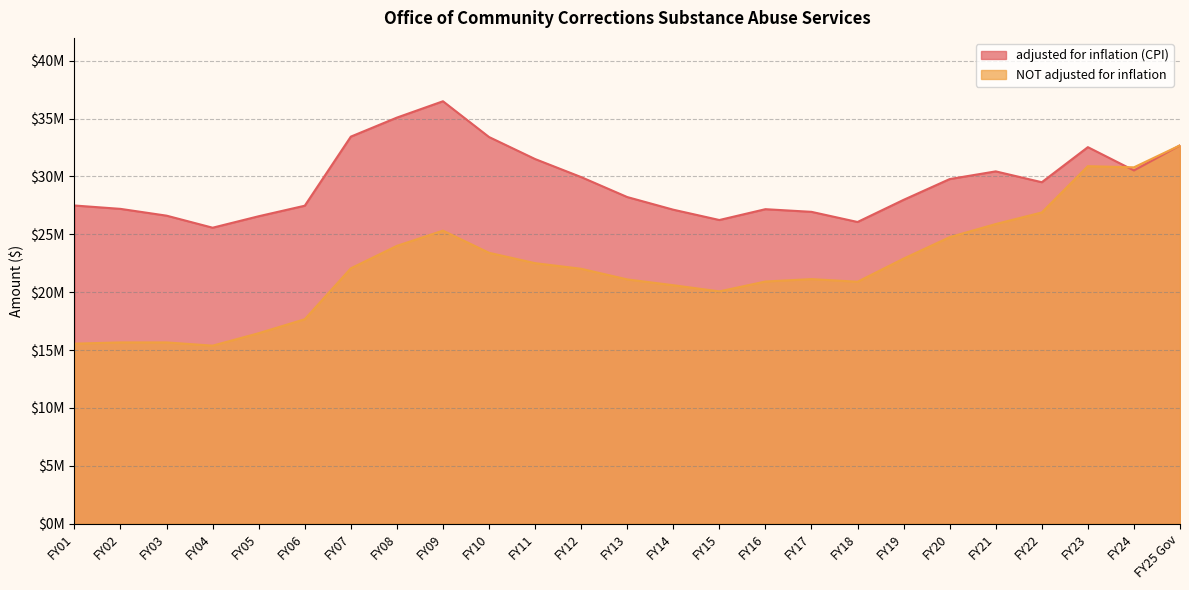

What is the total value across all series at FY07?

55503559